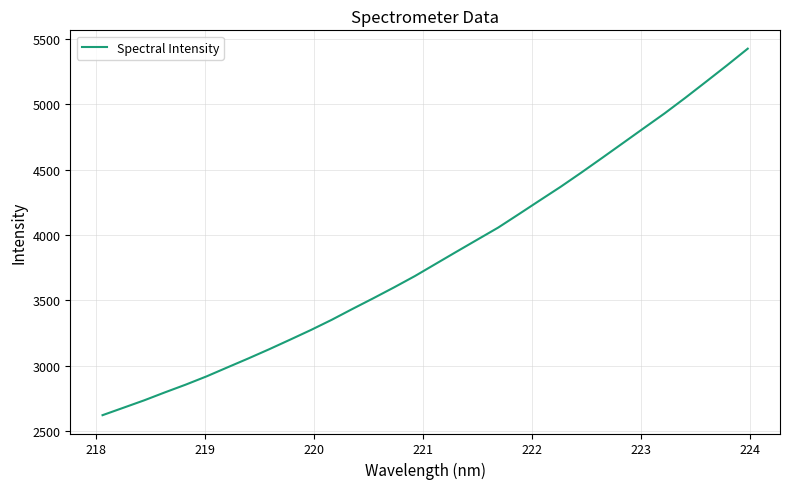

What is the minimum value shown in the chart?

2619.7